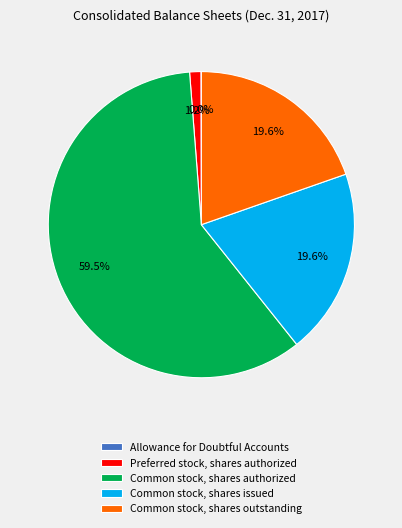

Is there a majority slice in this chart?

Yes